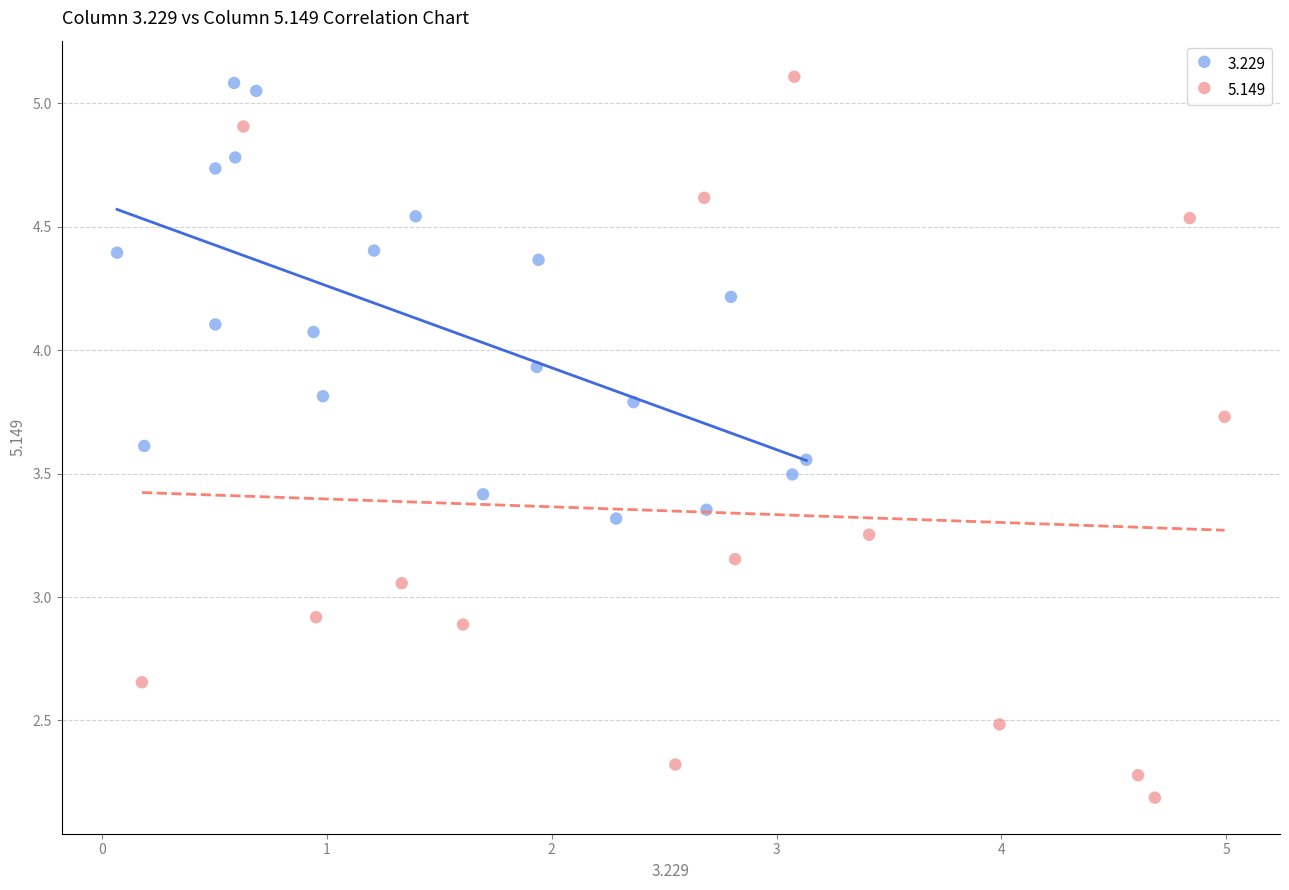

Which series contains the lowest Y value?

5.149